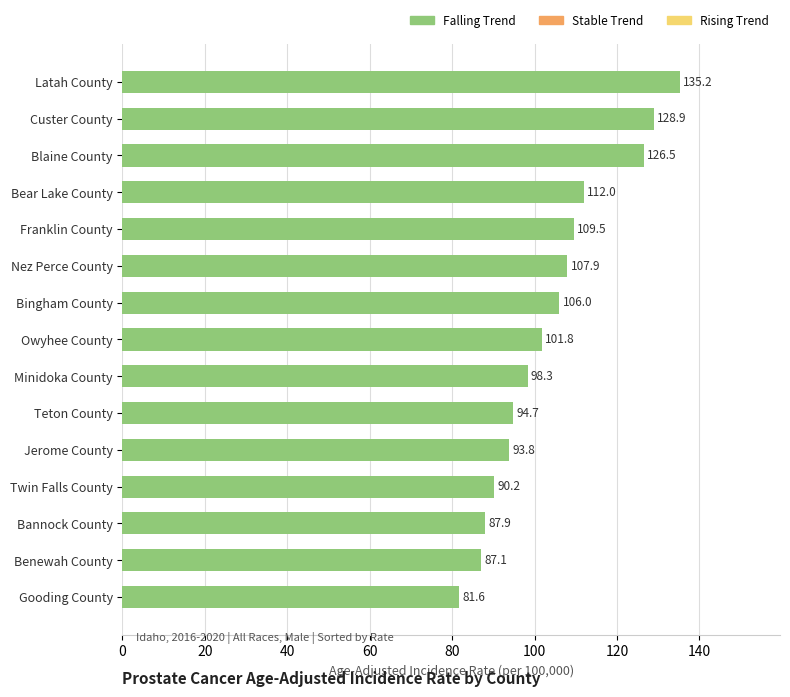

What is the difference between the maximum and second lowest values?

48.1